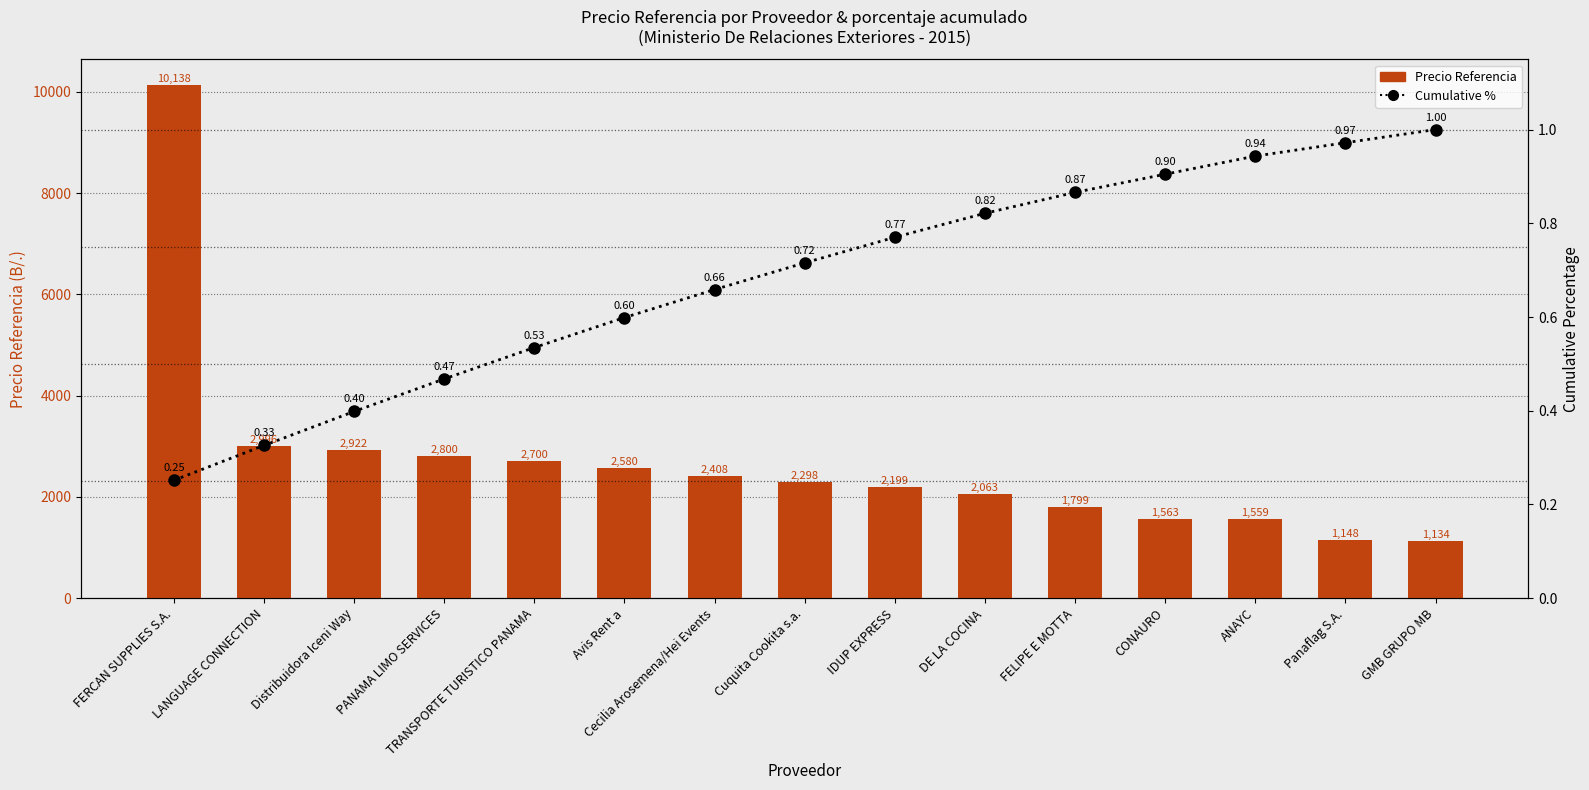

Reading left to right, what are all the values shown in this chart?

Precio Referencia: 10138.1	2996.5	2922.5	2800.0	2700.0	2579.8	2407.5	2298.0	2198.8	2063.0	1798.8	1562.6	1558.9	1148.1	1134.2
Cumulative %: 0.3	0.3	0.4	0.5	0.5	0.6	0.7	0.7	0.8	0.8	0.9	0.9	0.9	1.0	1.0